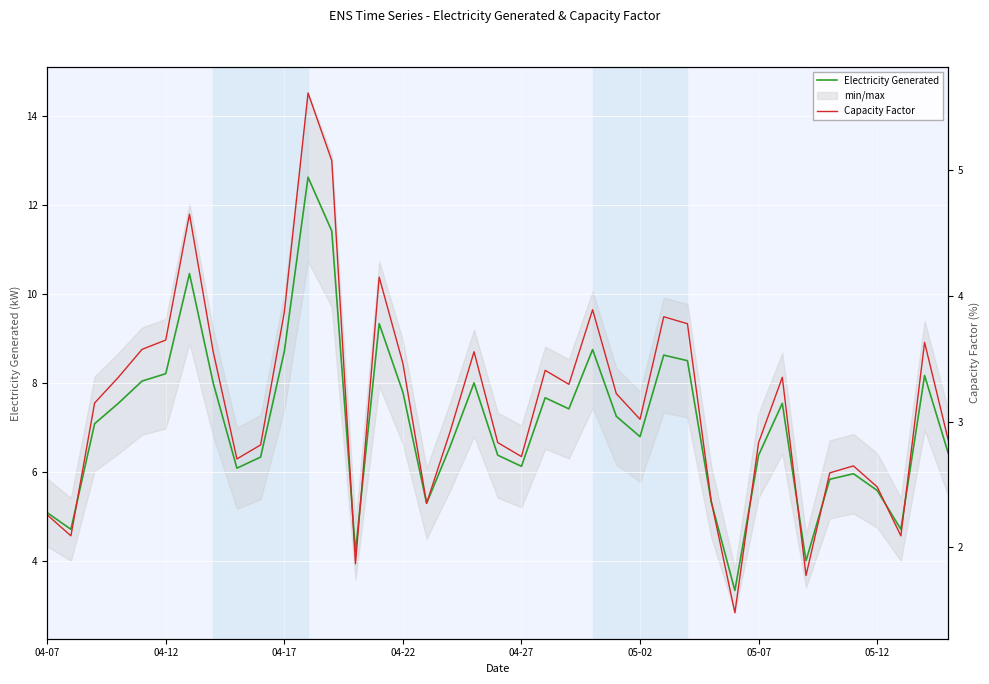

Which series has the widest spread of values?

Electricity Generated